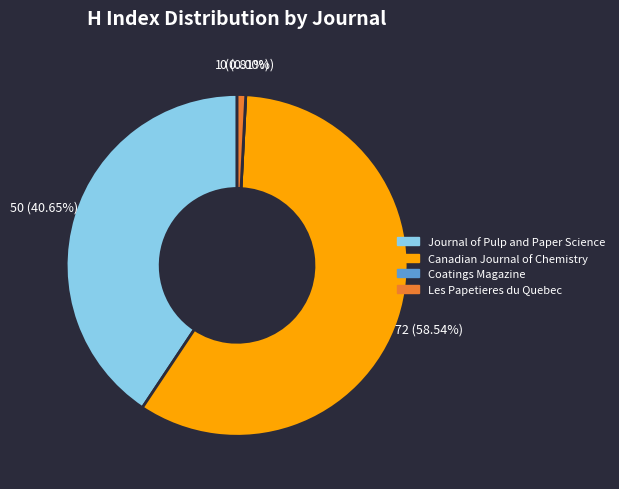

Count the number of slices in the pie.

4